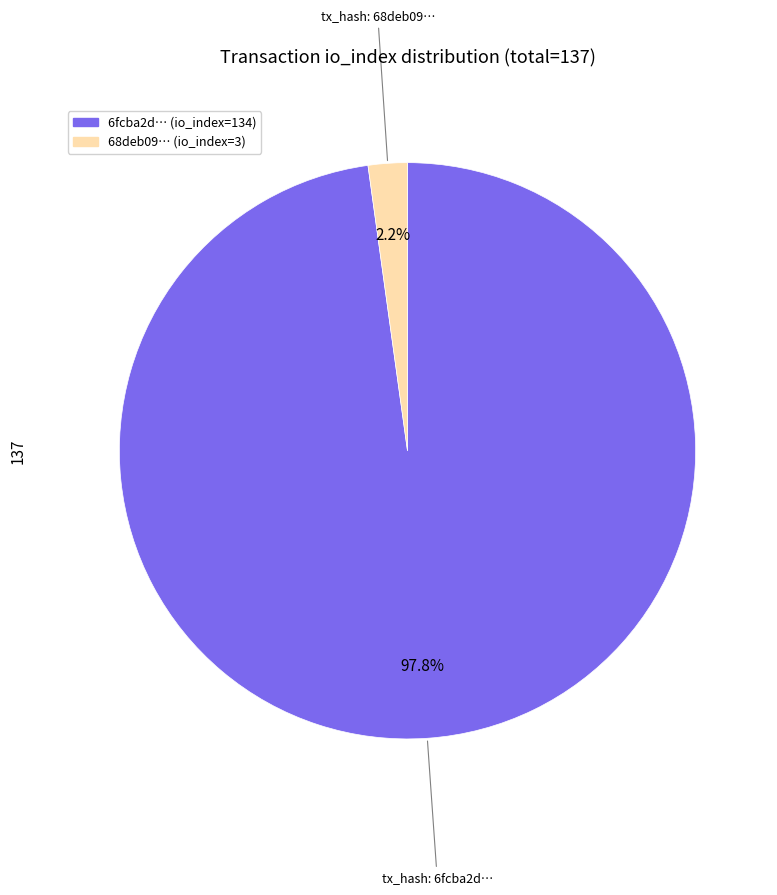

Is there a majority slice in this chart?

Yes